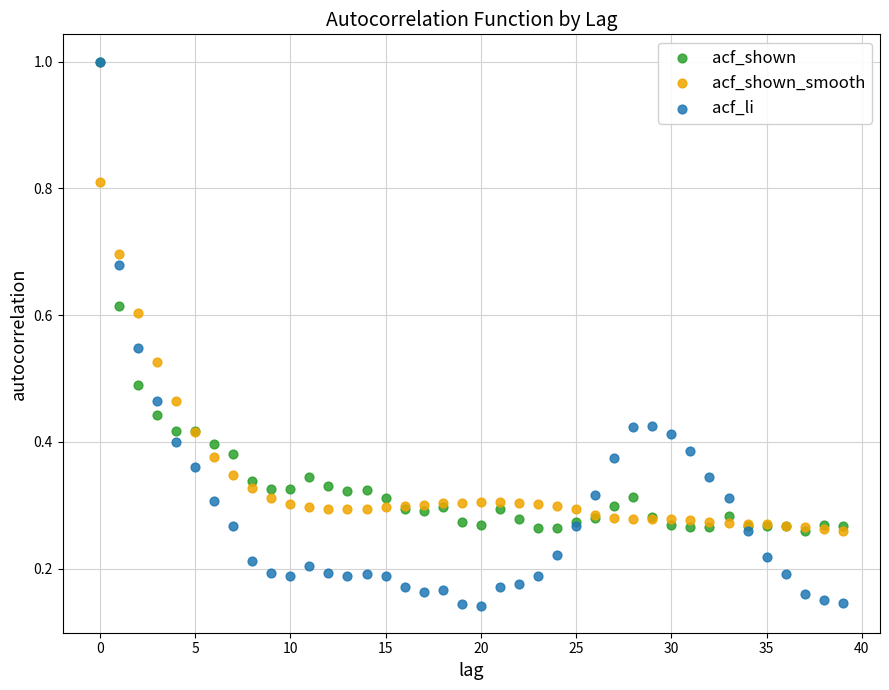

What are all the series names shown in the legend?

acf_shown, acf_shown_smooth, acf_li